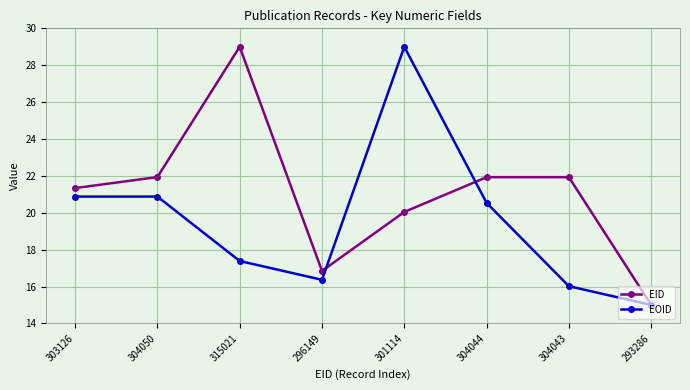

Reading left to right, list all the values displayed in this chart.

EID: 303126=21.3	304050=21.9	315021=29.0	296149=16.8	301114=20.0	304044=21.9	304043=21.9	293286=15.0
EOID: 303126=20.9	304050=20.9	315021=17.4	296149=16.4	301114=29.0	304044=20.5	304043=16.0	293286=15.0